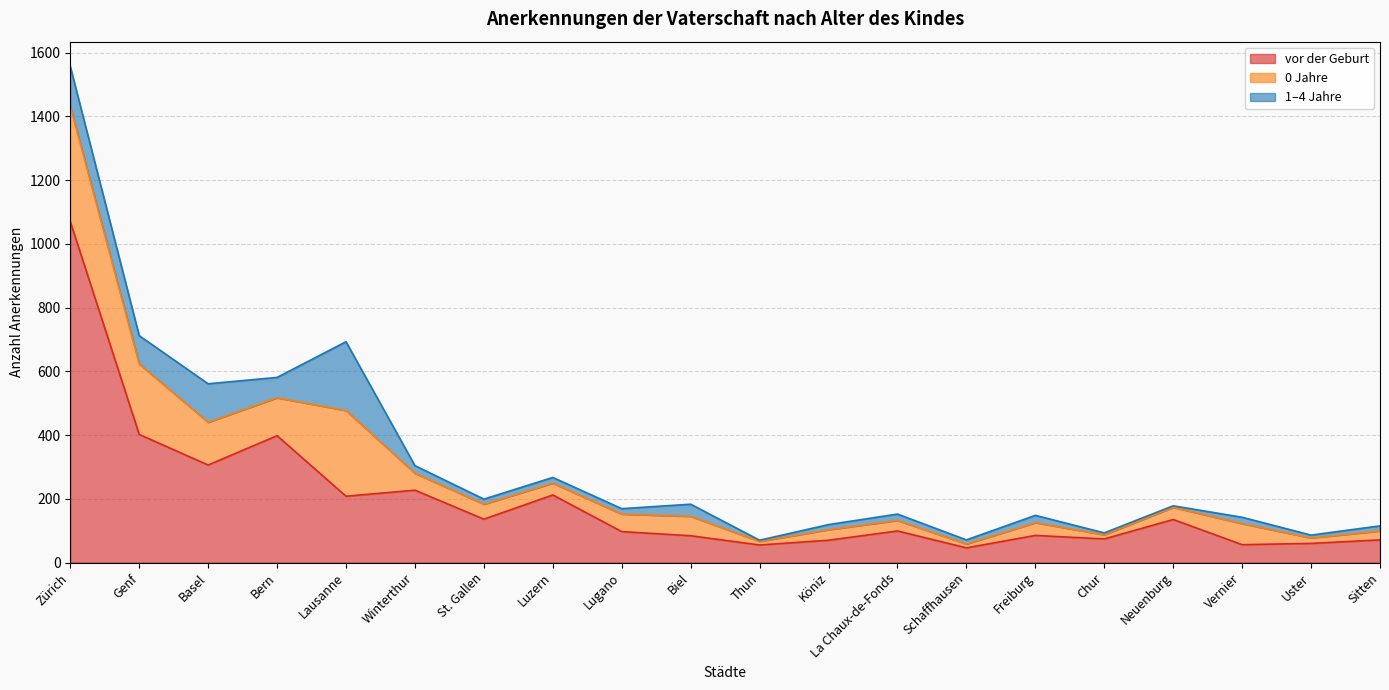

What are all the series names shown in the legend?

vor der Geburt, 0 Jahre, 1–4 Jahre